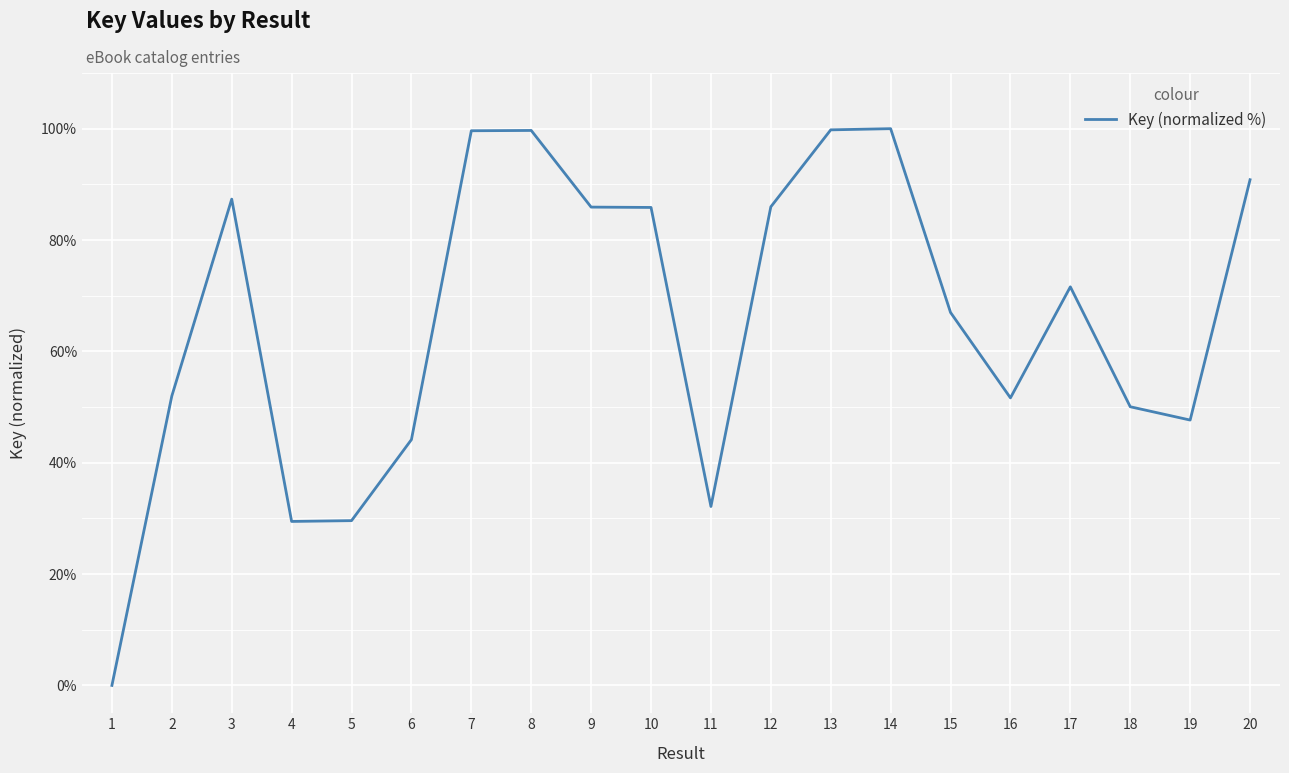

What is the maximum value shown in the chart?

100.0